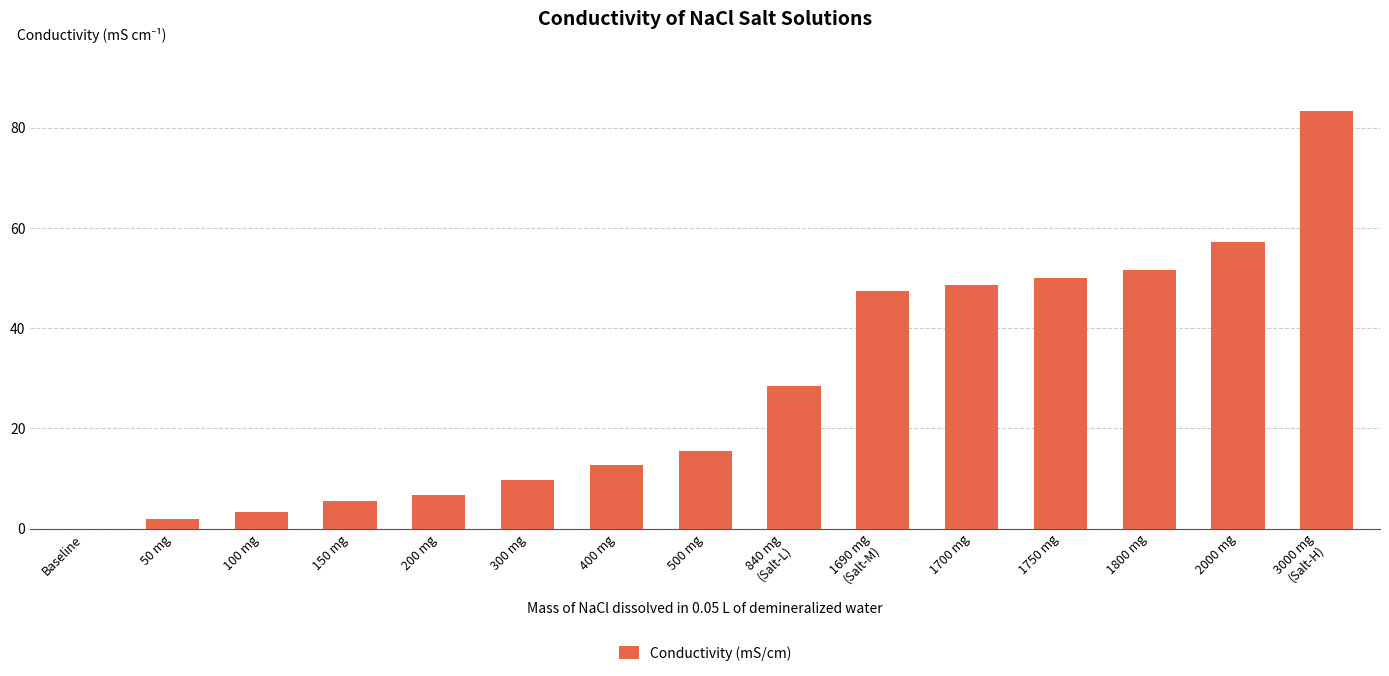

What is the approximate value at 2000 mg?

57.3